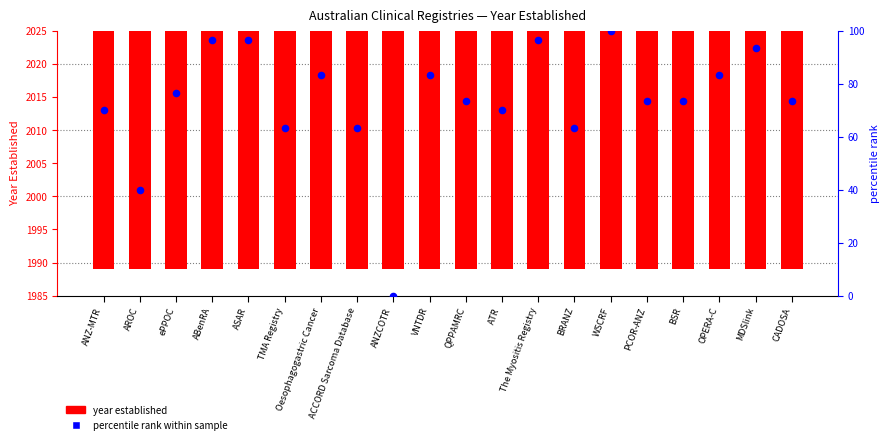

At which category is the sum across all series the highest?

WSCRF